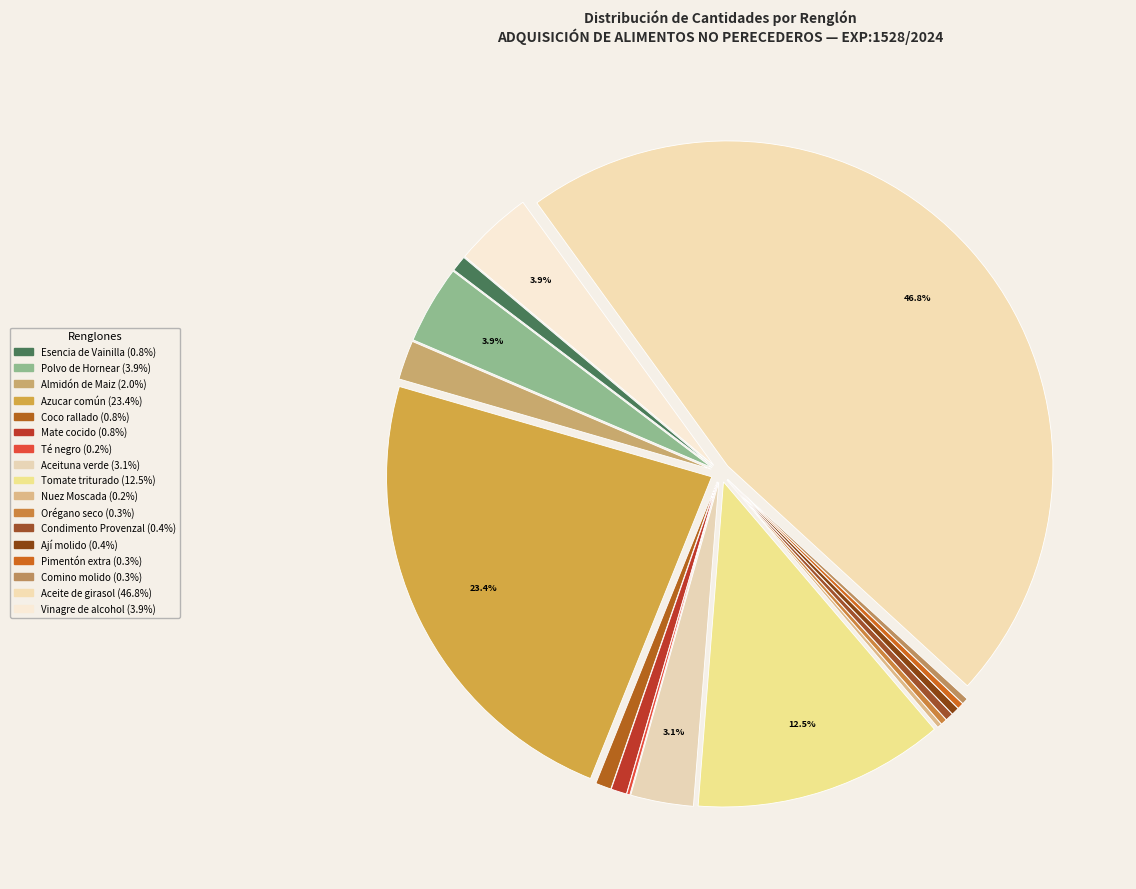

What percentage do Pimentón extra and Esencia de Vainilla together represent?

1.1%